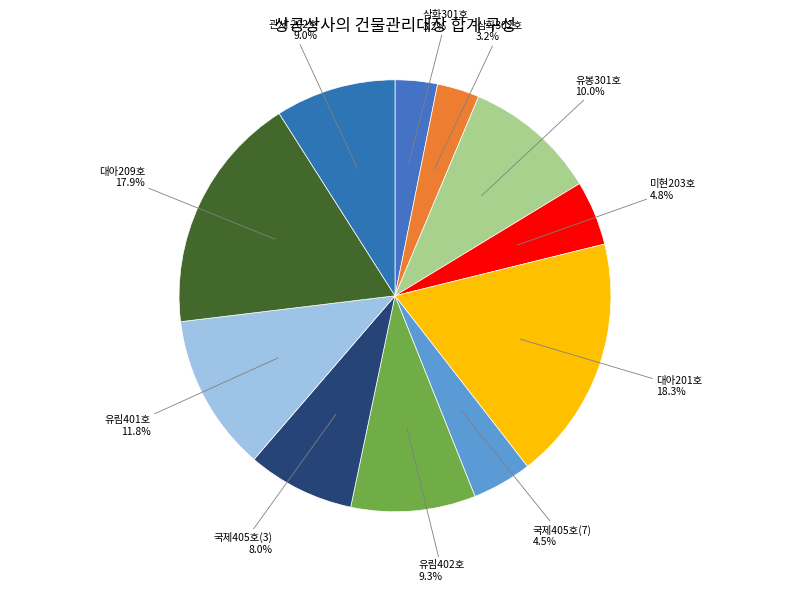

How many segments does this pie chart have?

11